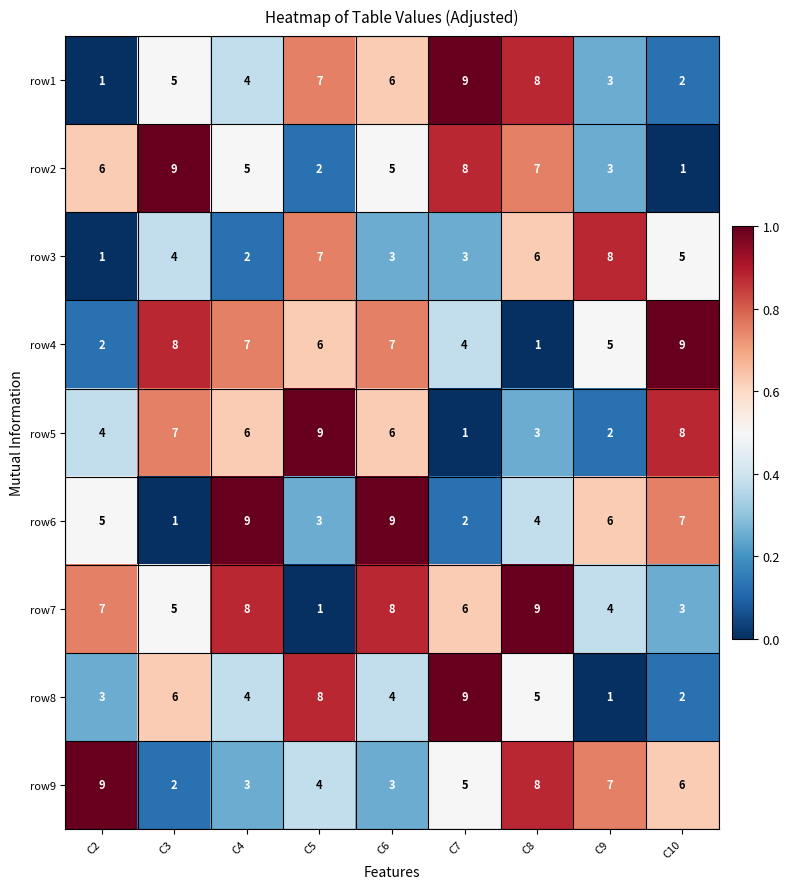

Which series has the largest total across all categories?

row7